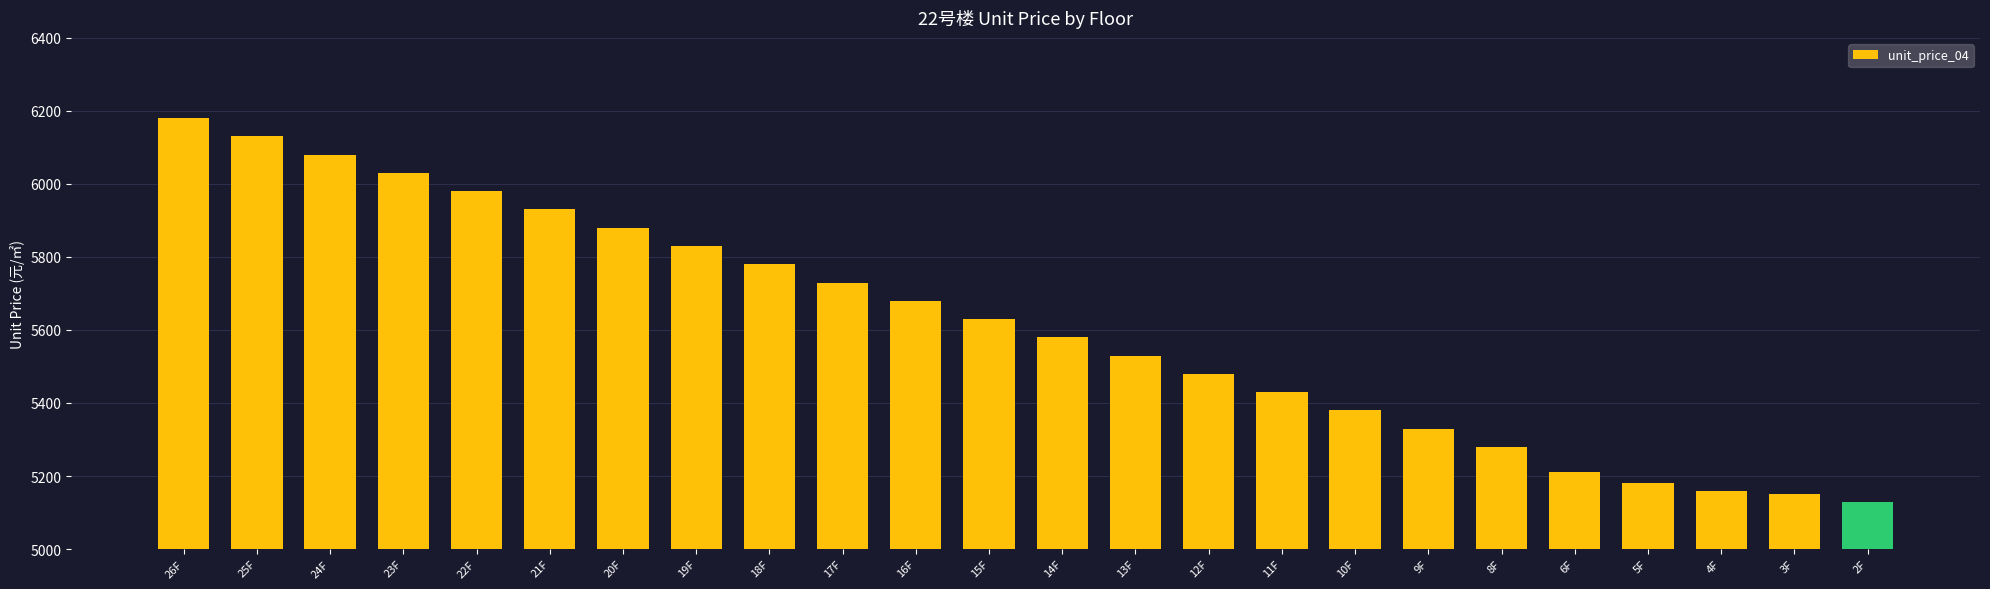

The value at 6F is 5210. True or false?

True